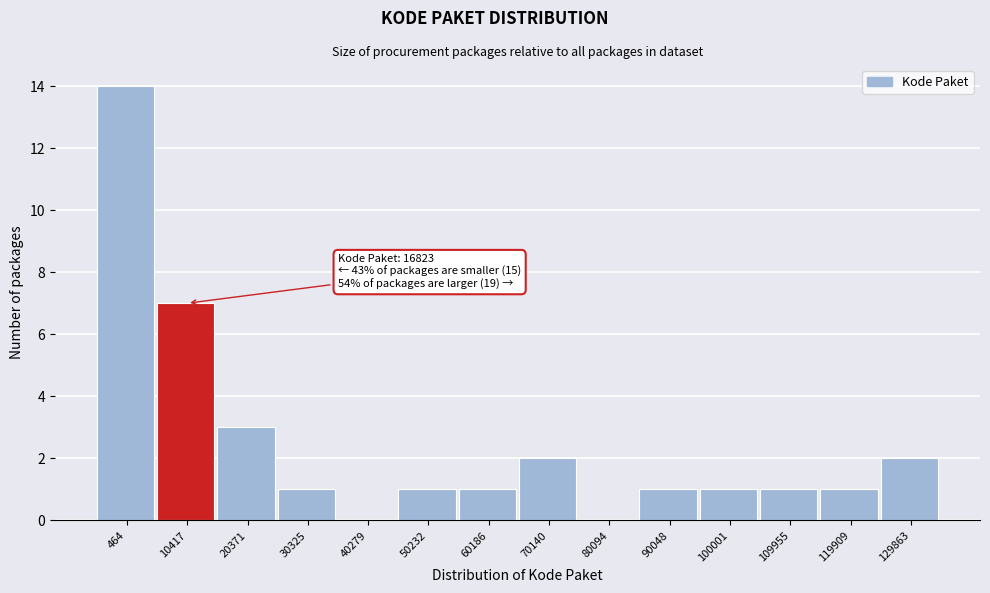

Reading right to left, what are all the values shown in this chart?

129863=2	119909=1	109955=1	100001=1	90048=1	80094=0	70140=2	60186=1	50232=1	40279=0	30325=1	20371=3	10417=7	464=14